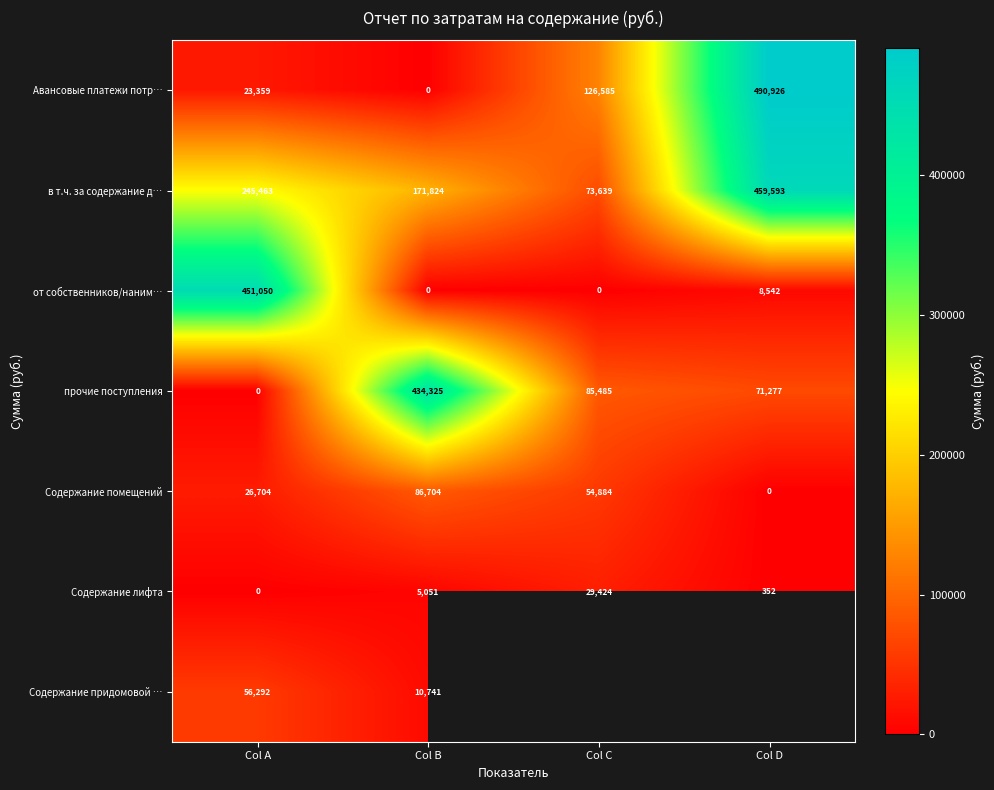

Is the value of прочие поступления at Col D greater than the value of в т.ч. за содержание д… at Col D?

No